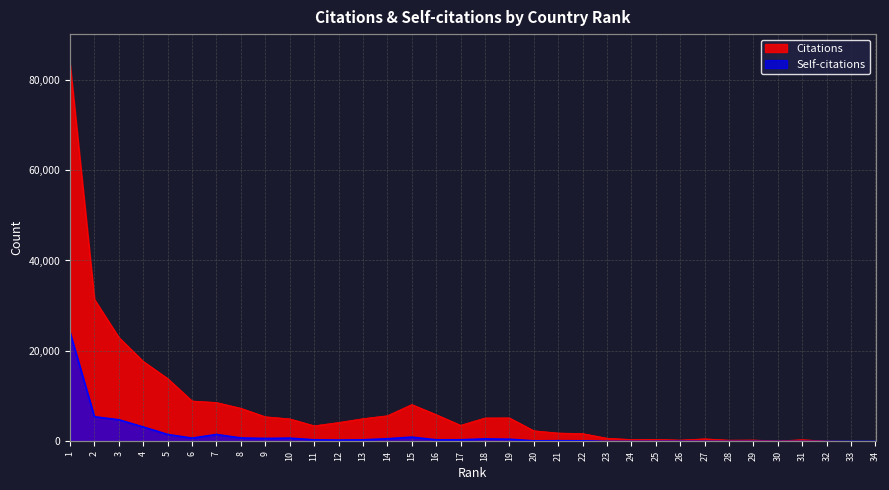

What is the average value of the Self-citations series?

1430